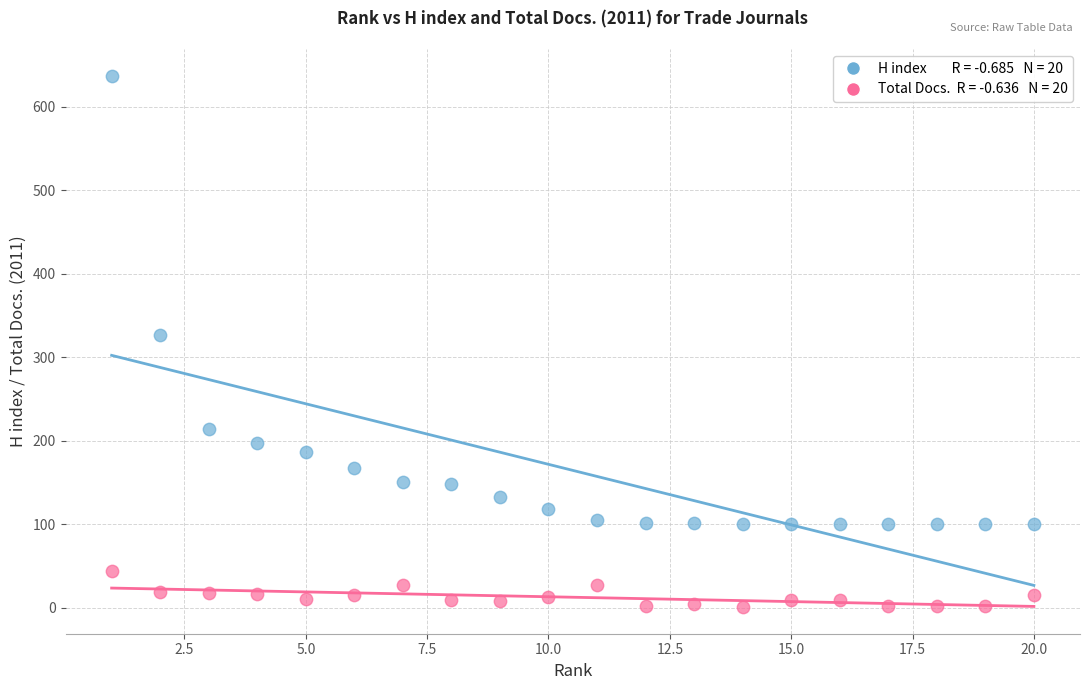

Across all series, what Y value is closest to 319?

327